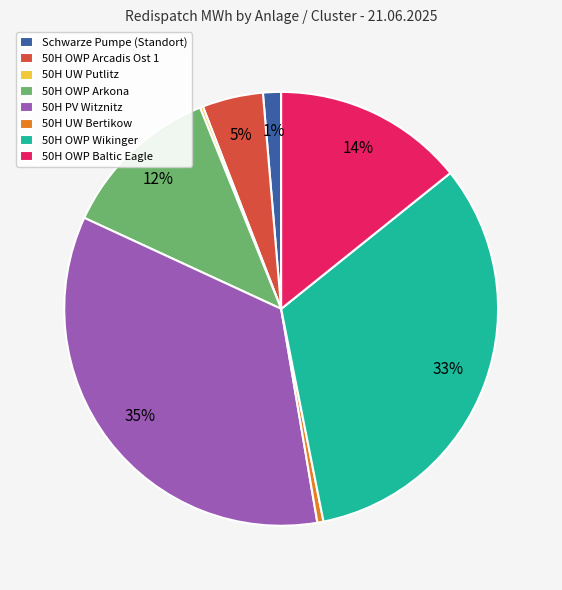

Between 50H OWP Wikinger and 50H OWP Baltic Eagle, which is larger?

50H OWP Wikinger